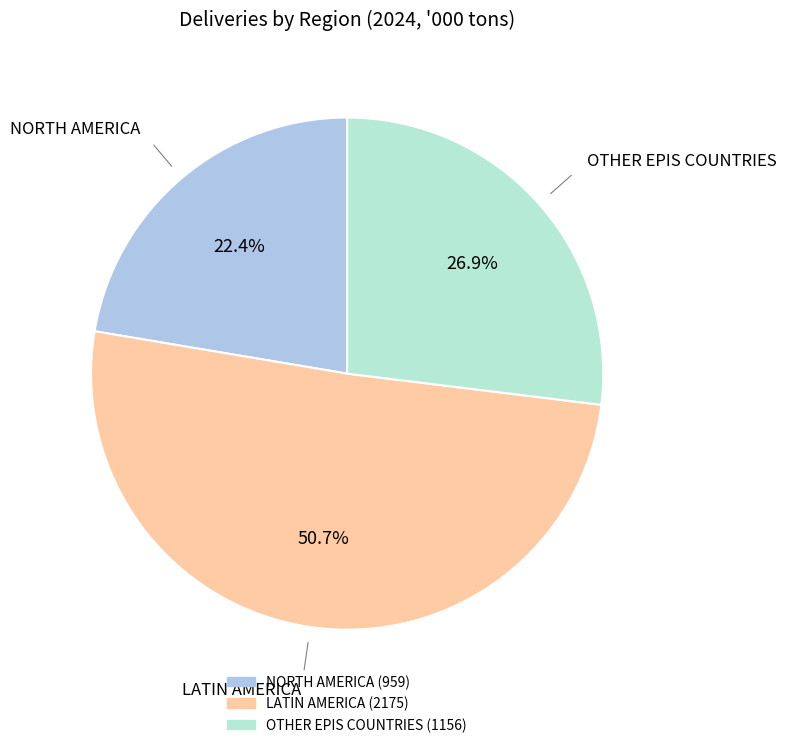

Is OTHER EPIS COUNTRIES the majority of the pie?

No